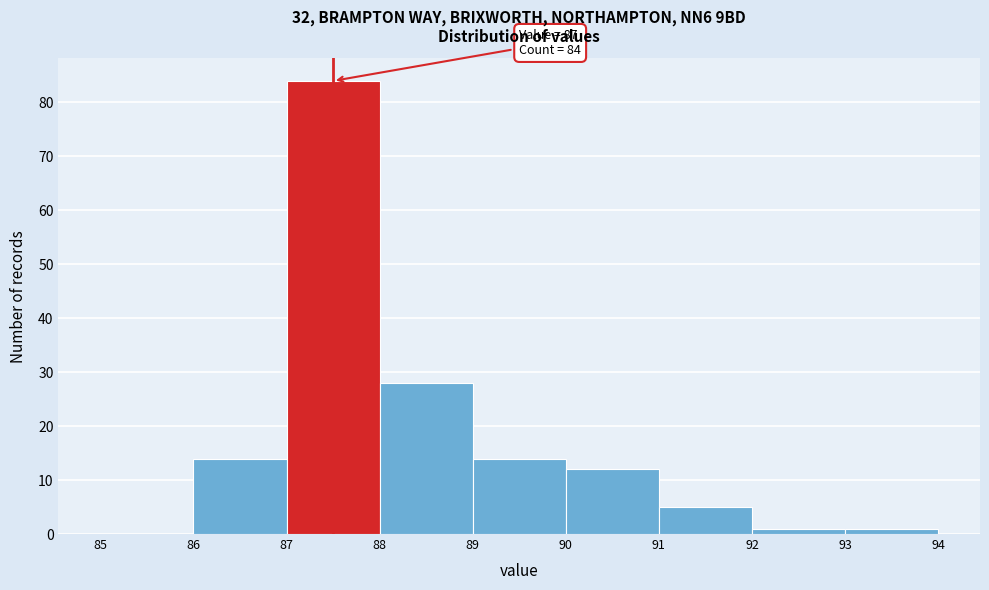

Over which range of the x-axis is the bar tallest?

87 to 88